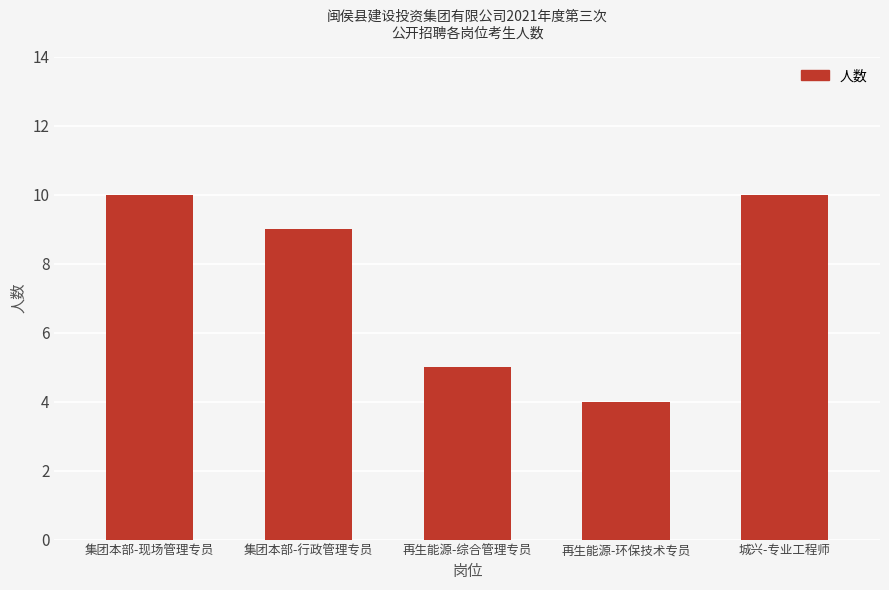

The chart shows a value of 9 at 集团本部-行政管理专员. True or false?

True